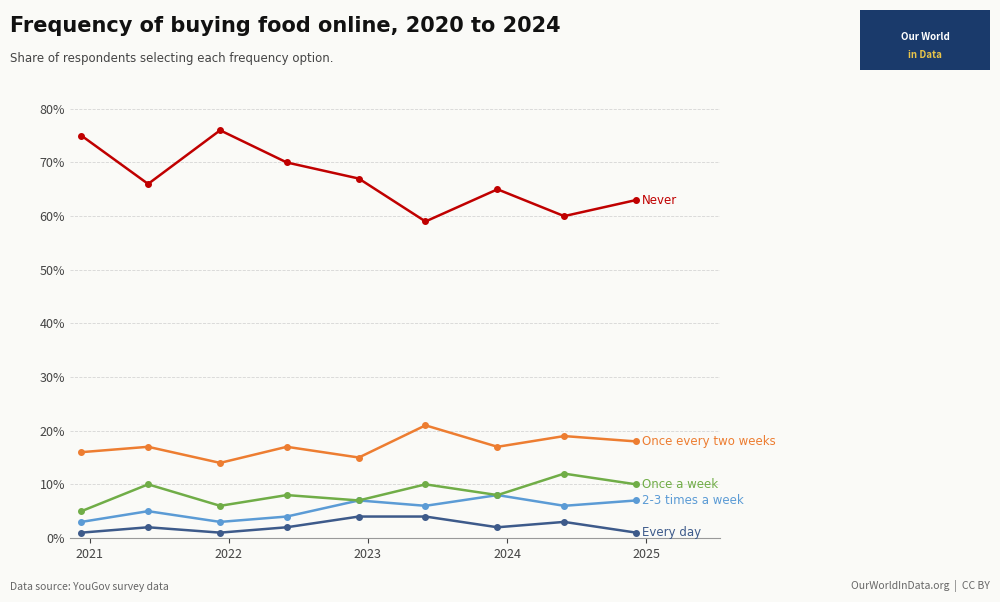

Is this an area chart (filled region under the line)?

No